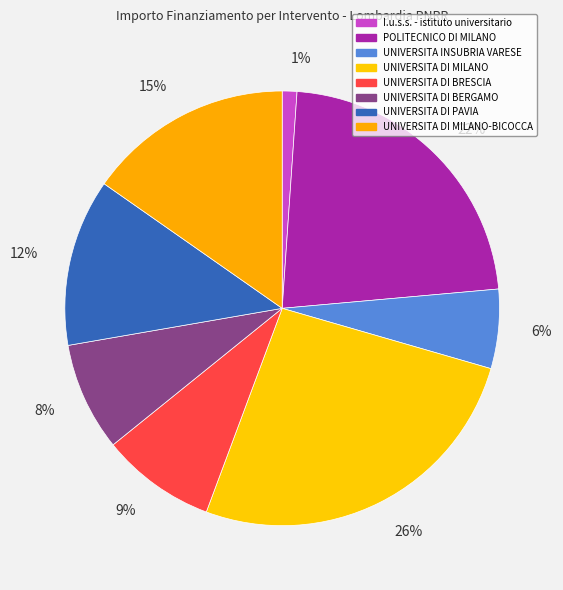

How many slices are in this pie chart?

8